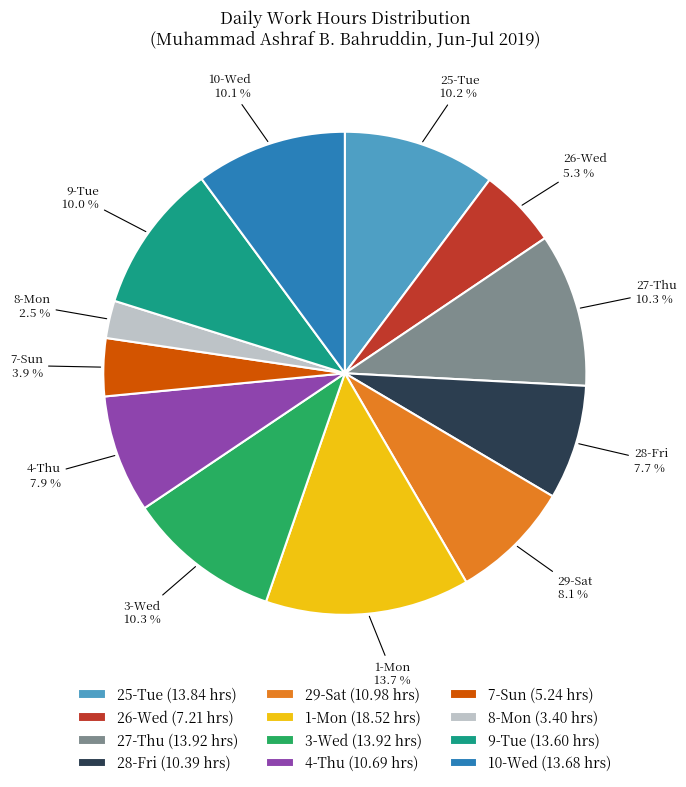

To the nearest percent, what is the average slice percentage?

8%